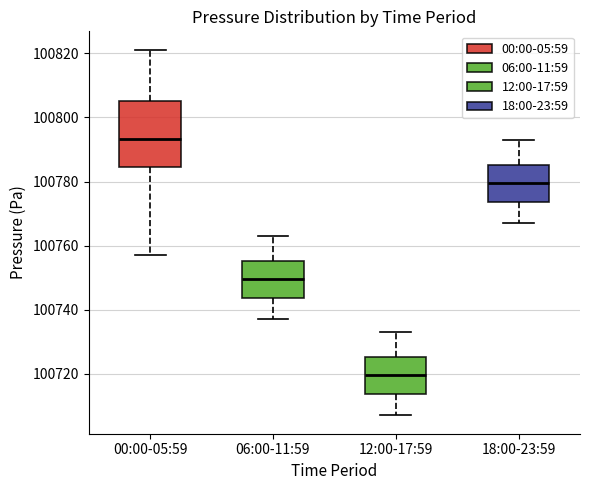

Which box's median line is the highest?

00:00-05:59